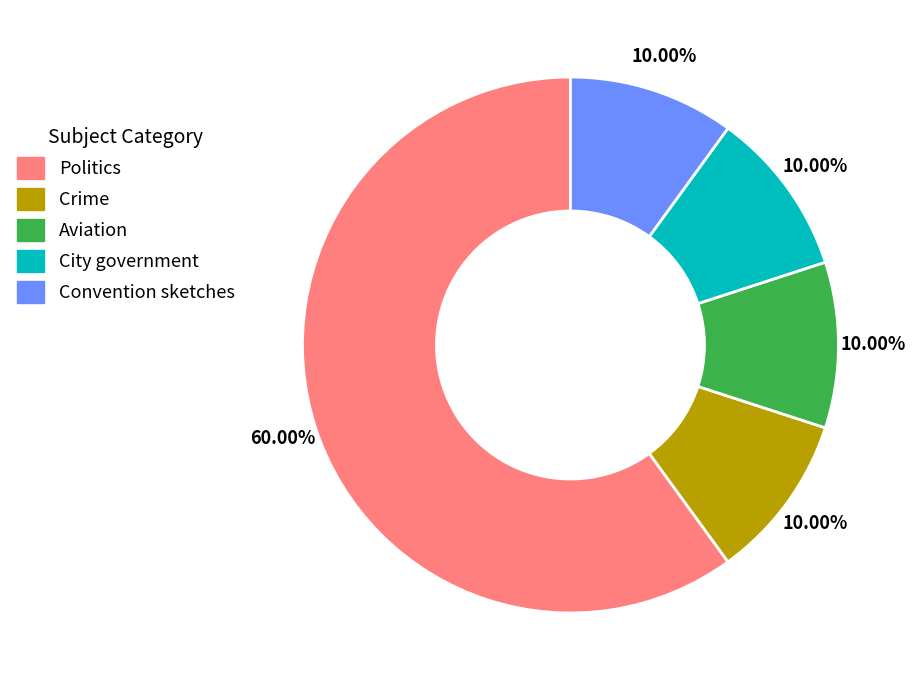

What percentage is the Convention sketches slice, to the nearest percent?

10%